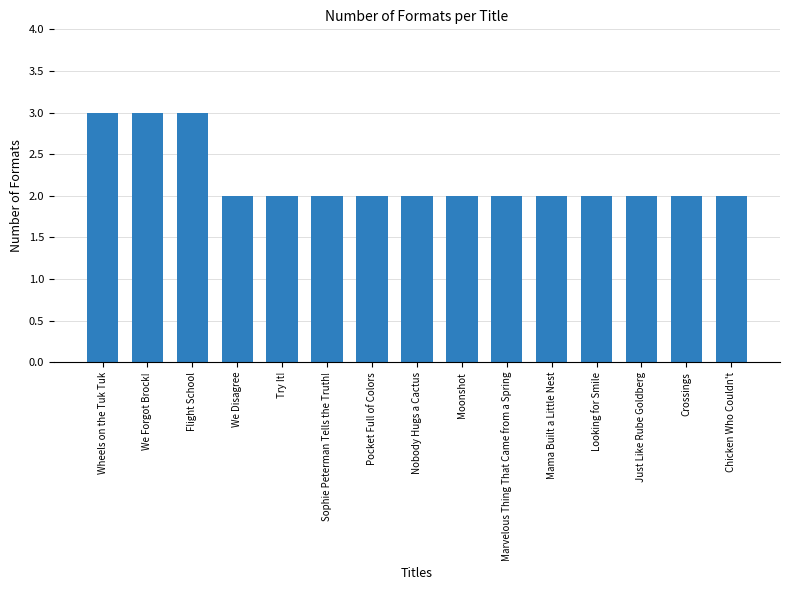

Reading left to right, list all the values displayed in this chart.

3	3	3	2	2	2	2	2	2	2	2	2	2	2	2